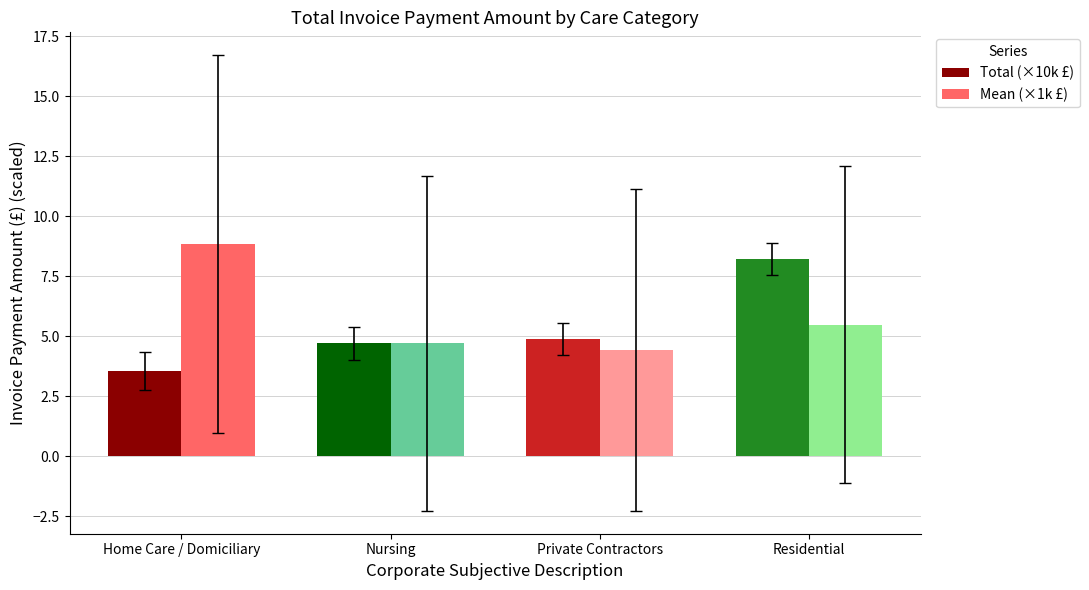

Which category has the highest value across all series?

Home Care / Domiciliary